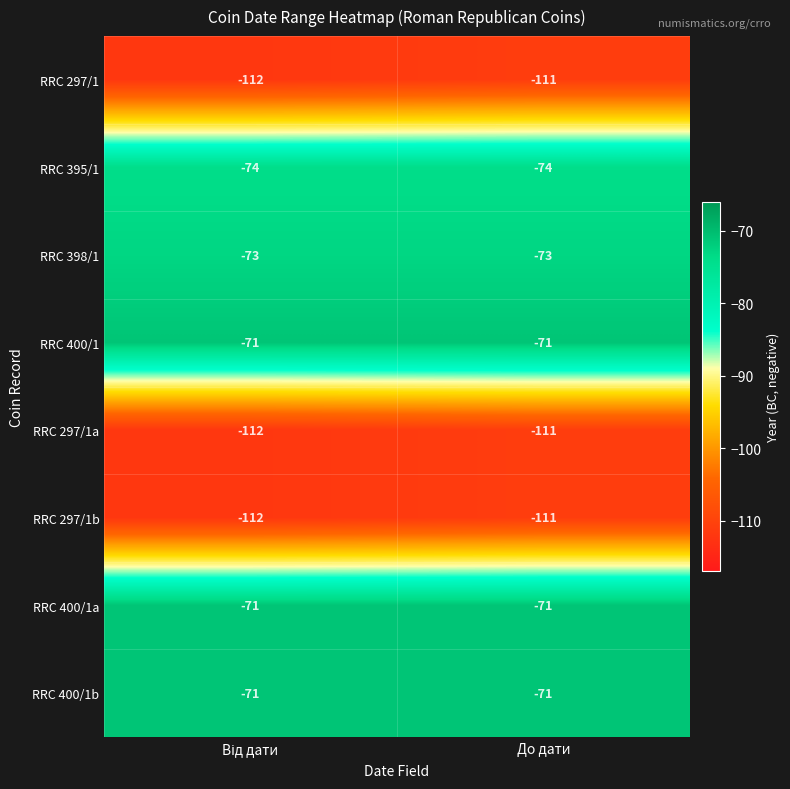

Reading left to right, what are all the values shown in this chart?

RRC 297/1: -112	-111
RRC 395/1: -74	-74
RRC 398/1: -73	-73
RRC 400/1: -71	-71
RRC 297/1a: -112	-111
RRC 297/1b: -112	-111
RRC 400/1a: -71	-71
RRC 400/1b: -71	-71